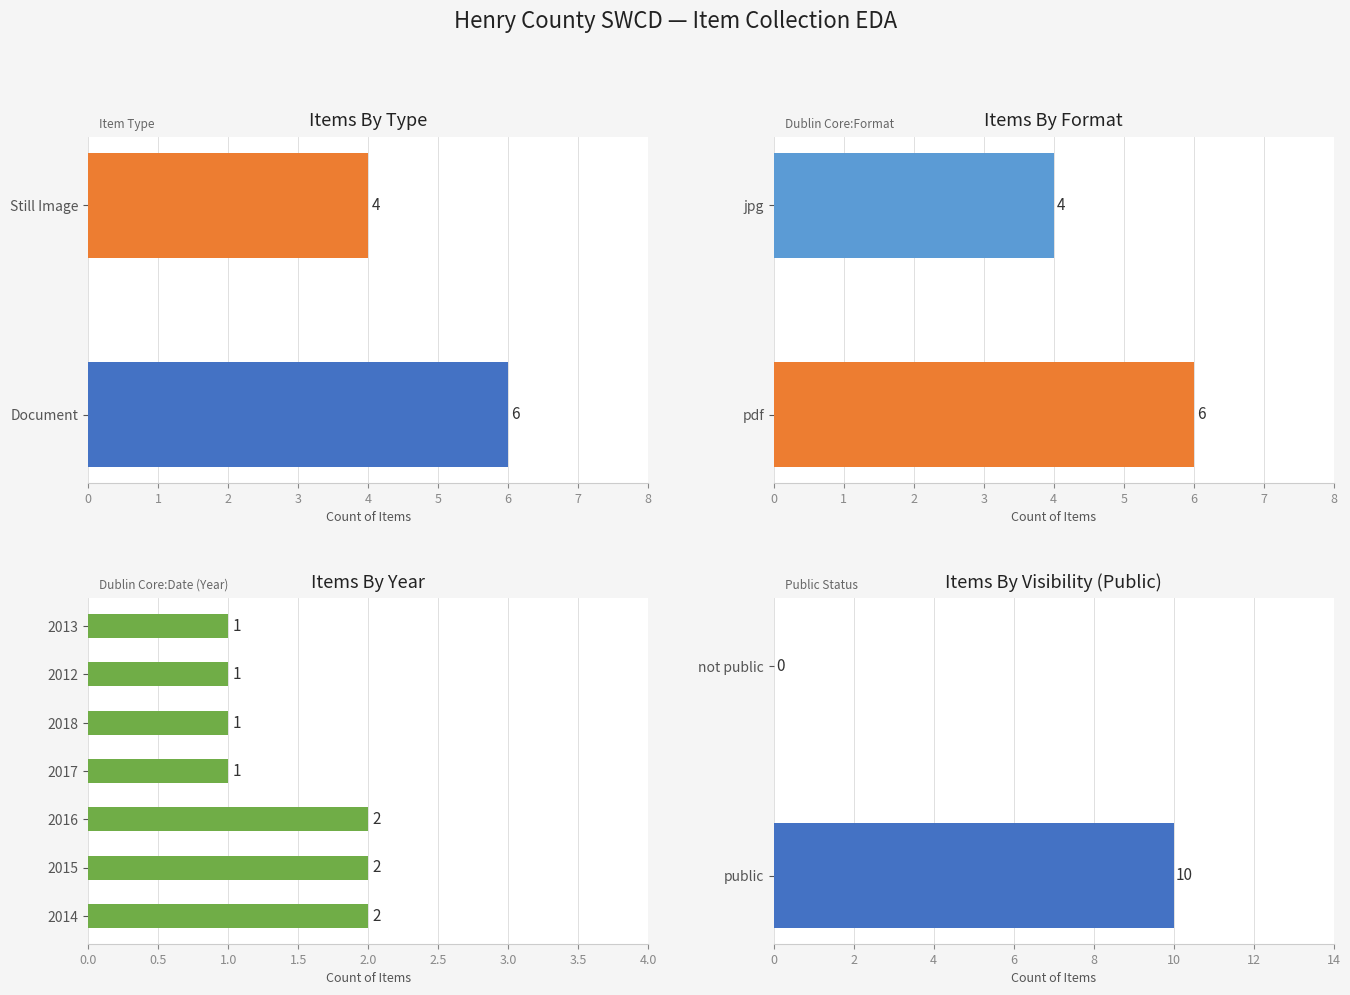

How many values in Document are above zero?

1